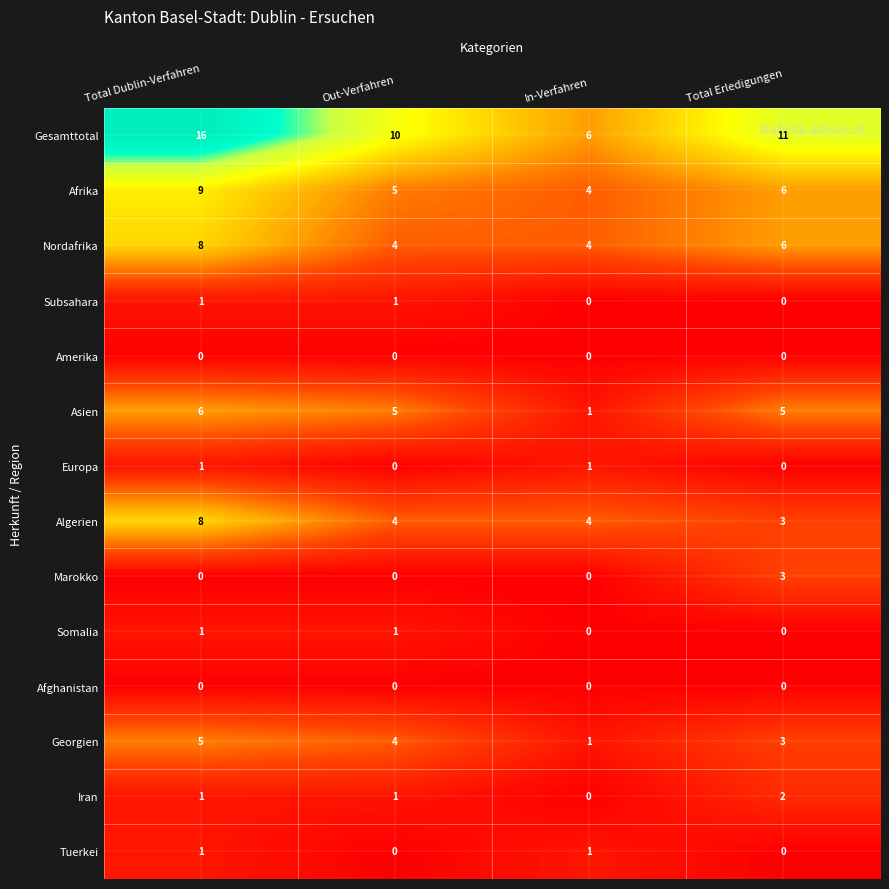

What is the sum of all Algerien values?

19